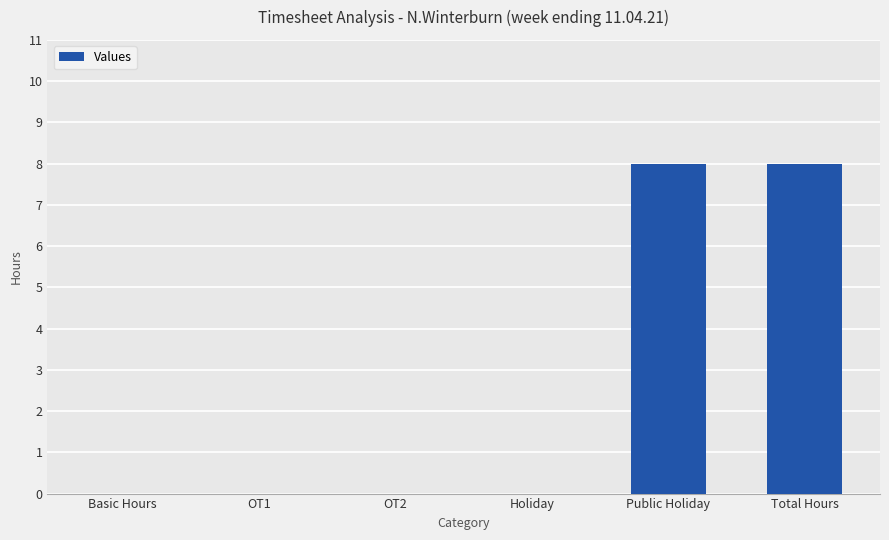

What is the ratio of the value at Total Hours to the value at Public Holiday?

1.0